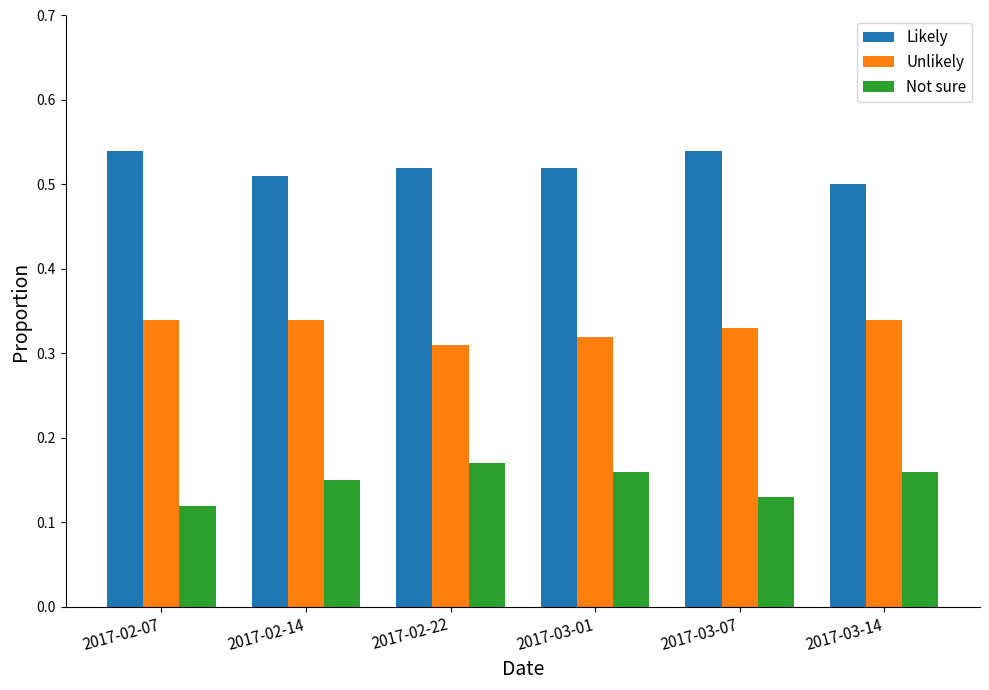

How many bars are there in total?

18